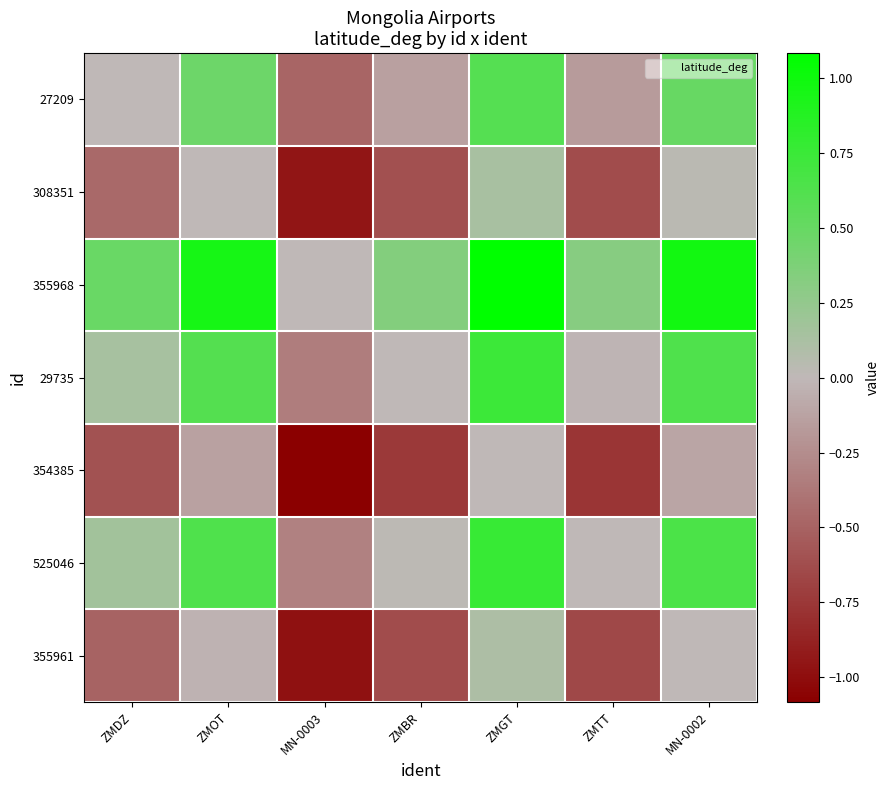

At which category does the chart reach its minimum across all series?

MN-0003